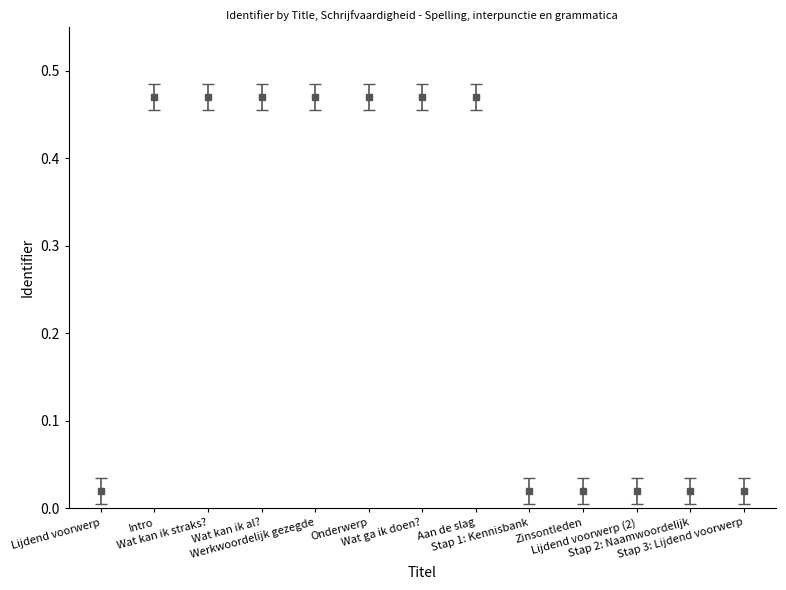

True or false: there are more than 0 points higher than both neighbors.

True